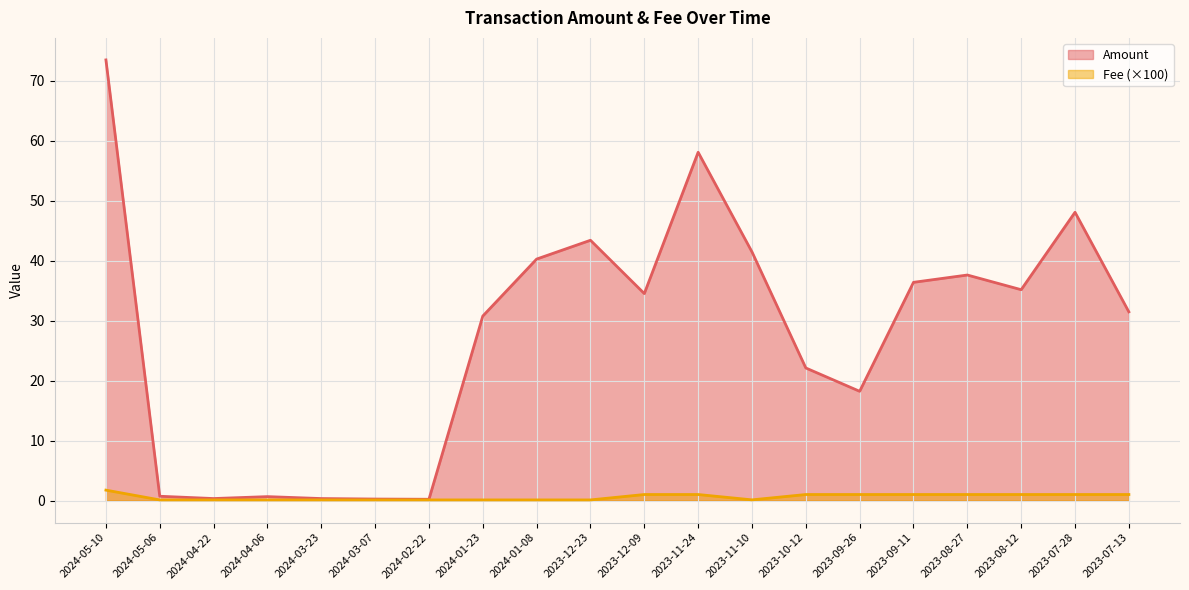

What is the sum of all Amount values?

553.2